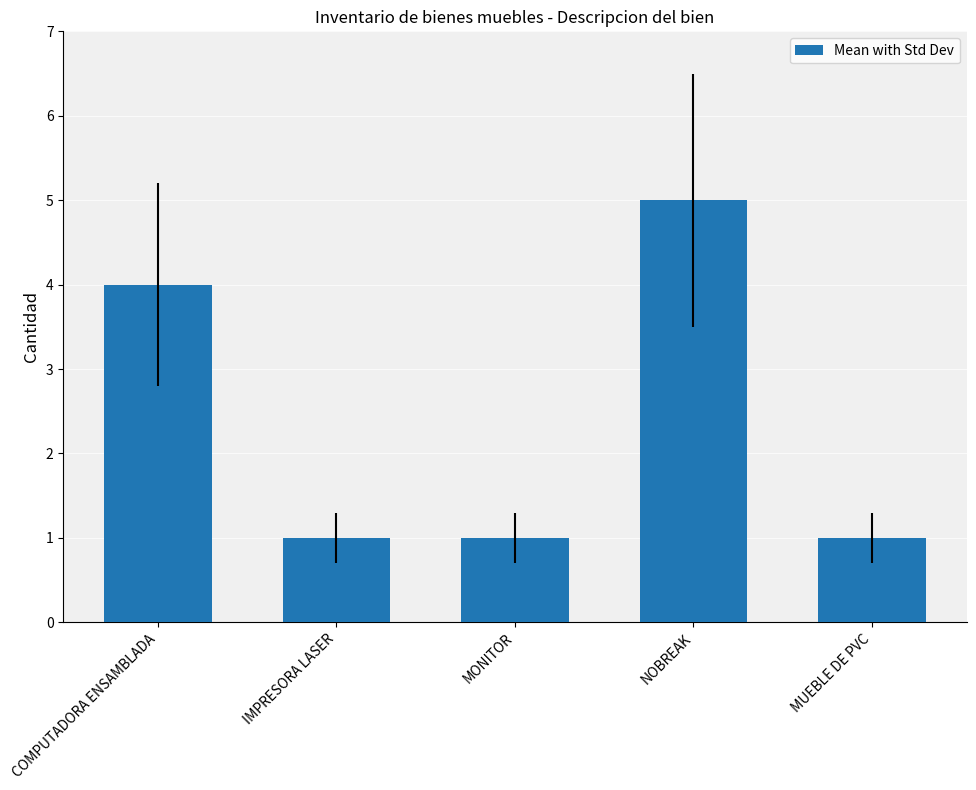

Between COMPUTADORA ENSAMBLADA and NOBREAK, which is larger?

NOBREAK